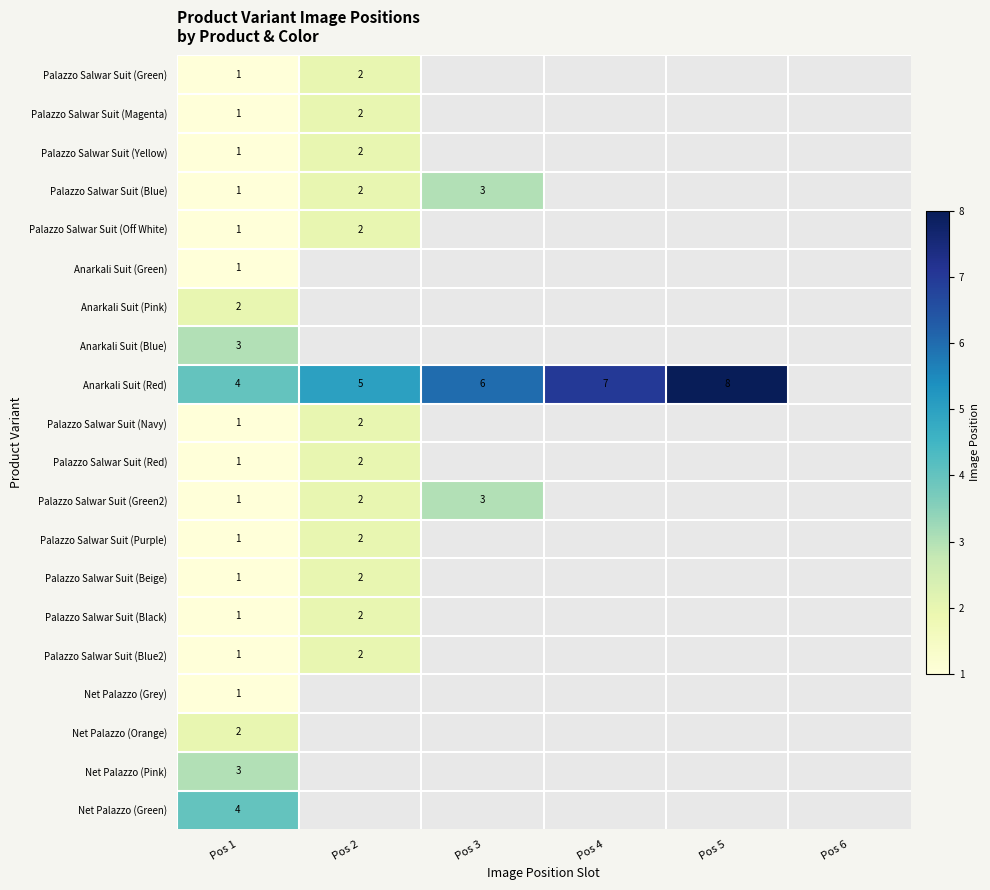

Is it true that Palazzo Salwar Suit (Blue2) equals 2 at Pos 2?

True